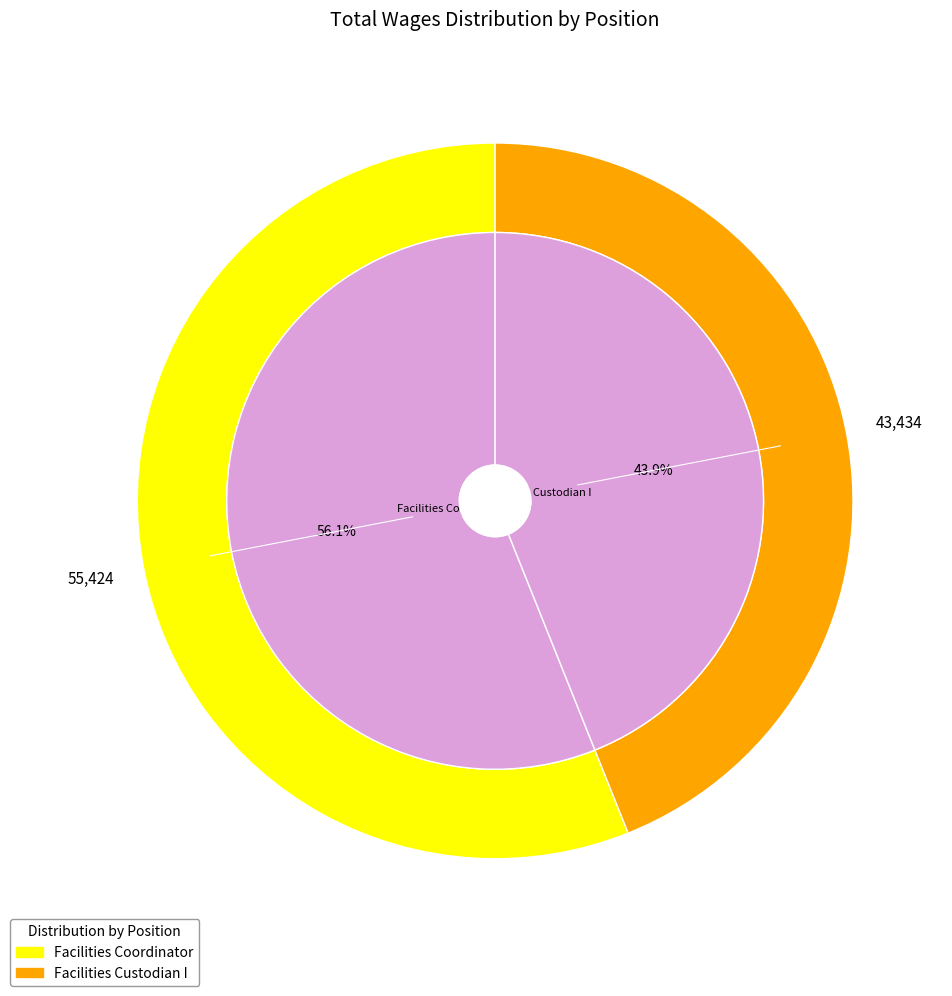

How many segments does this pie chart have?

2